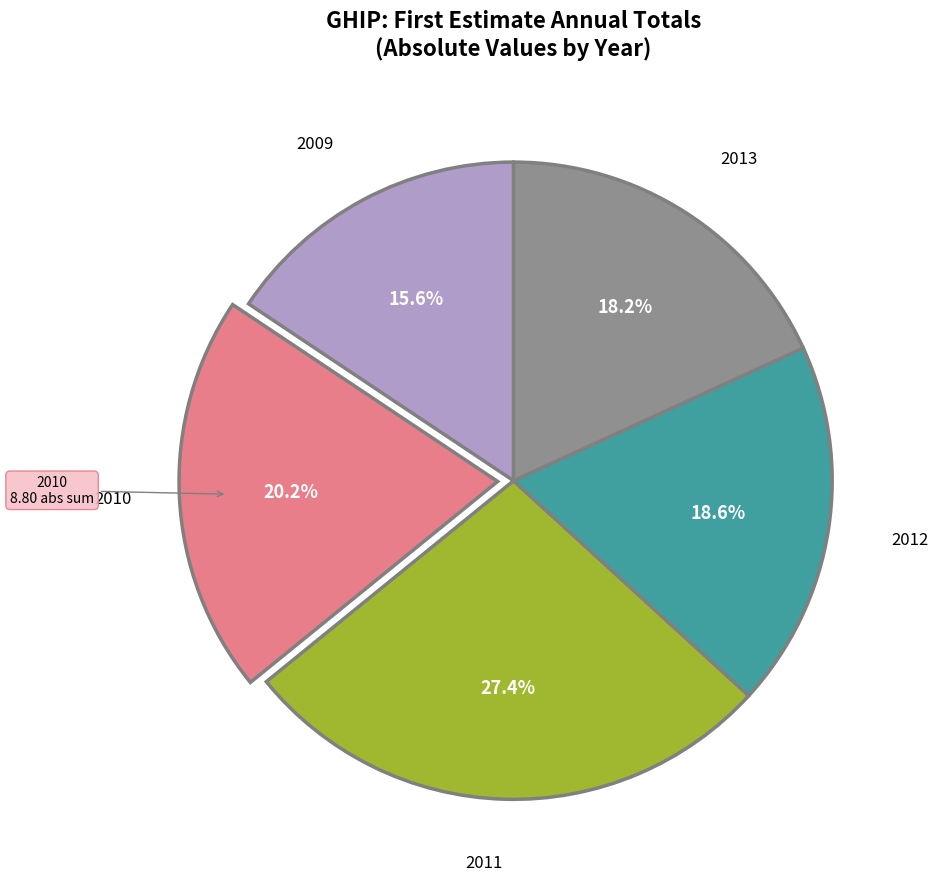

Is there a majority slice in this chart?

No